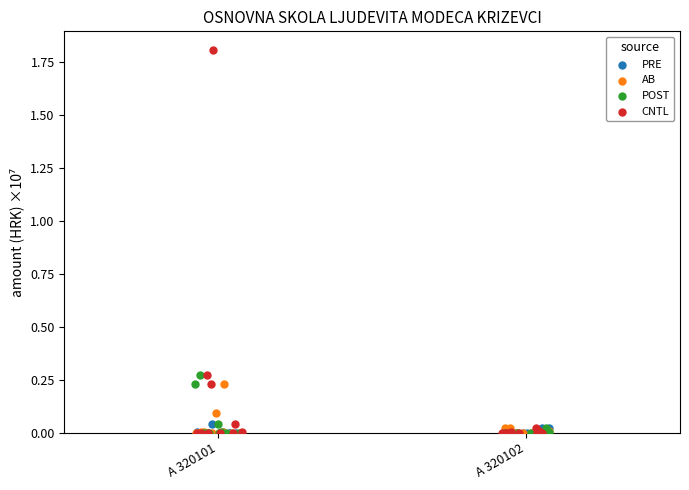

Which series has the widest spread of Y values?

CNTL